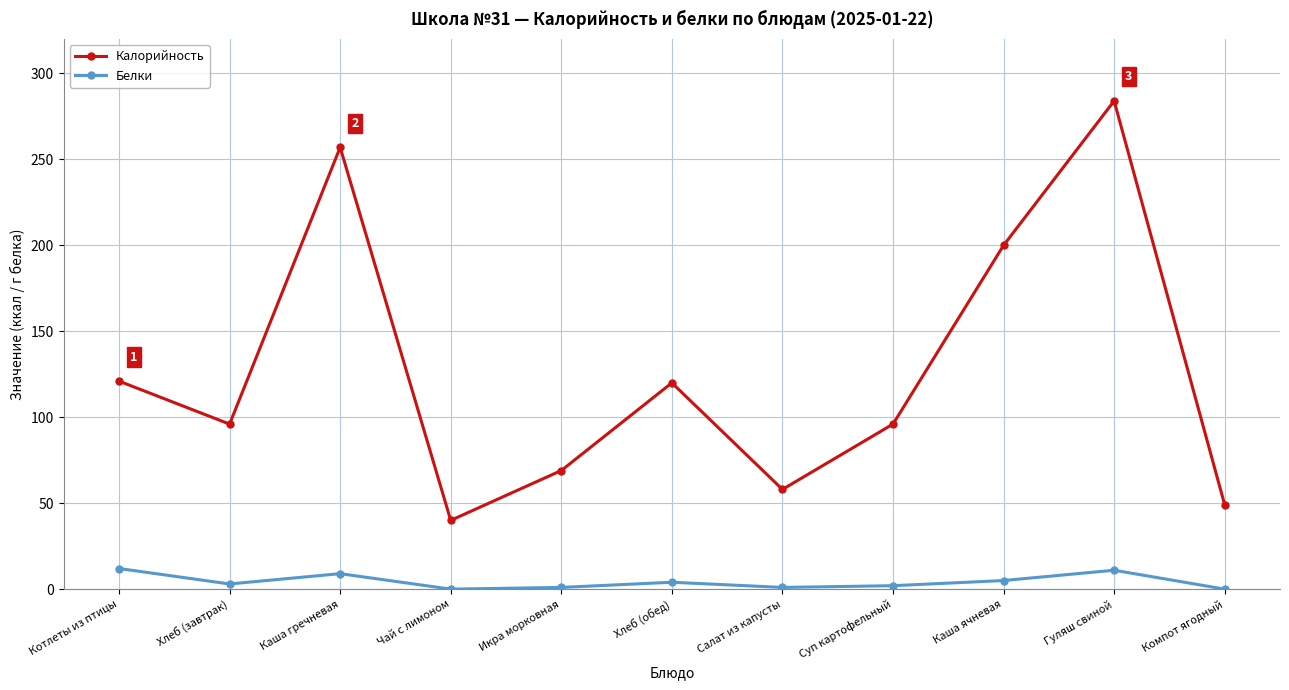

What are all the series names shown in the legend?

Калорийность, Белки